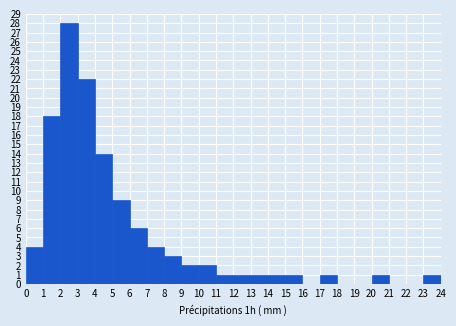

Reading left to right, list every bar in this chart as the range it spans on the x-axis followed by its height. The values are not printed on the chart, so give them approximately, as read against the axis.

0 to 1: 4
1 to 2: 18
2 to 3: 28
3 to 4: 22
4 to 5: 14
5 to 6: 9
6 to 7: 6
7 to 8: 4
8 to 9: 3
9 to 10: 2
10 to 11: 2
11 to 12: 1
12 to 13: 1
13 to 14: 1
14 to 15: 1
15 to 16: 1
16 to 17: 0
17 to 18: 1
18 to 19: 0
19 to 20: 0
20 to 21: 1
21 to 22: 0
22 to 23: 0
23 to 24: 1